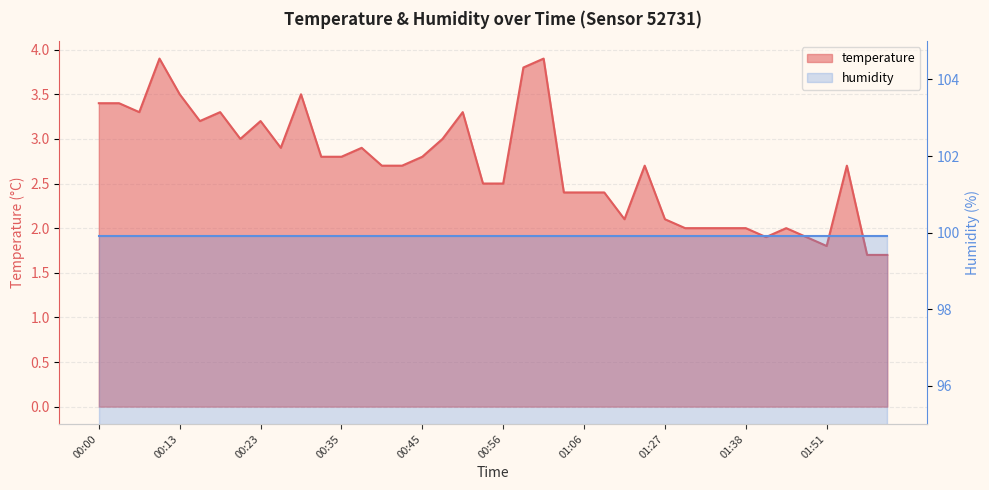

List the labels in order of value, largest first.

00:10, 01:01, 00:59, 00:13, 00:28, 00:00, 00:02, 00:08, 00:18, 00:51, 00:15, 00:23, 00:20, 00:48, 00:25, 00:38, 00:33, 00:35, 00:45, 00:40, 00:43, 01:25, 01:54, 00:54, 00:56, 01:04, 01:06, 01:14, 01:22, 01:27, 01:30, 01:32, 01:35, 01:38, 01:43, 01:40, 01:48, 01:51, 01:56, 01:58